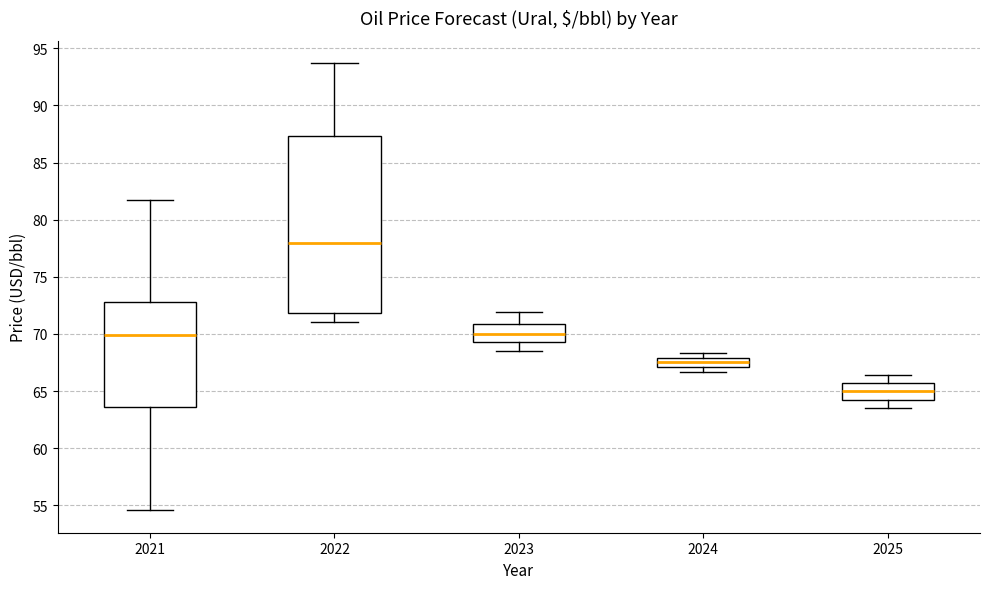

Where does the lower whisker of the box at x = 2022 end on the y-axis? The values are not printed on the chart, so give them approximately, as read against the axis.

71.0